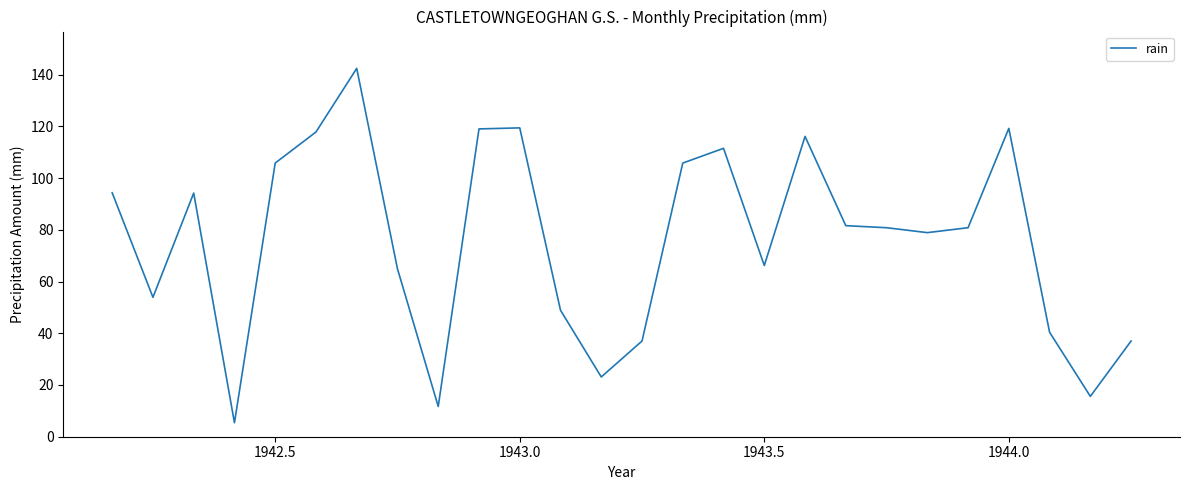

How many series are shown in this chart?

1